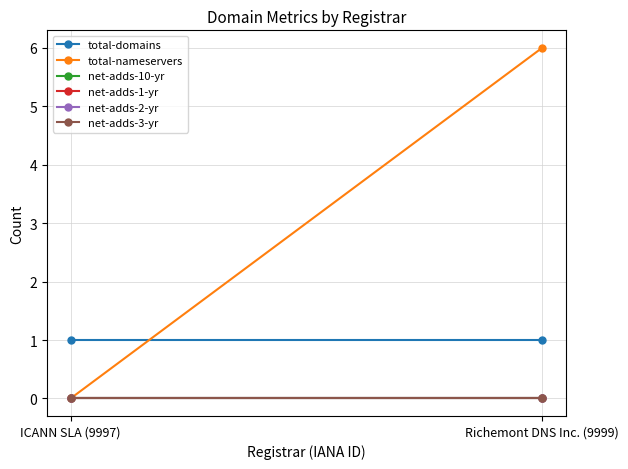

At which category is the sum across all series the highest?

Richemont DNS Inc. (9999)